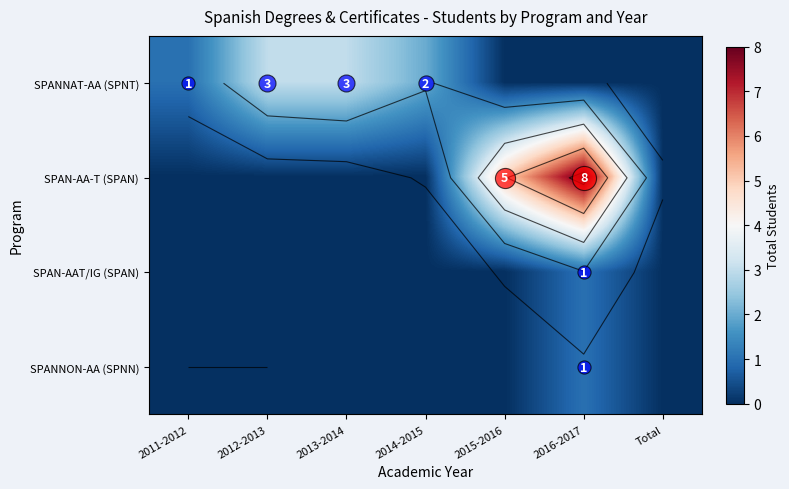

Between 2015-2016 and 2011-2012, which is larger?

2011-2012